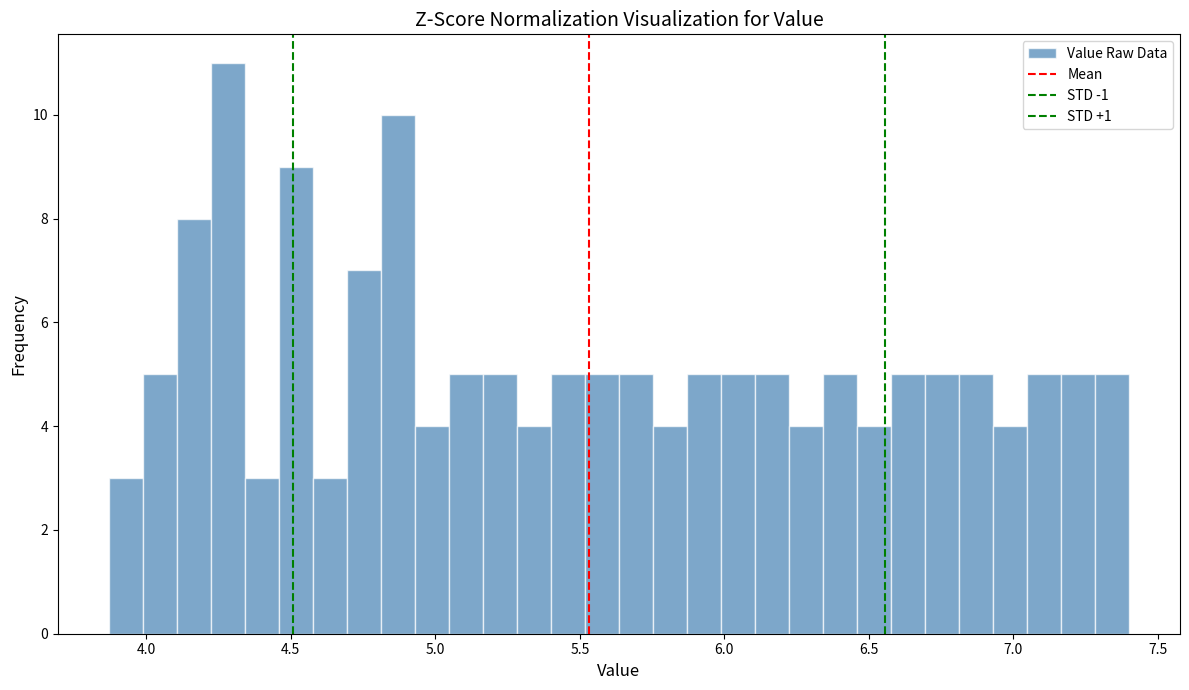

Around what value on the x-axis is the tallest bar? Give the approximate position of its centre, as read against the axis.

4.30